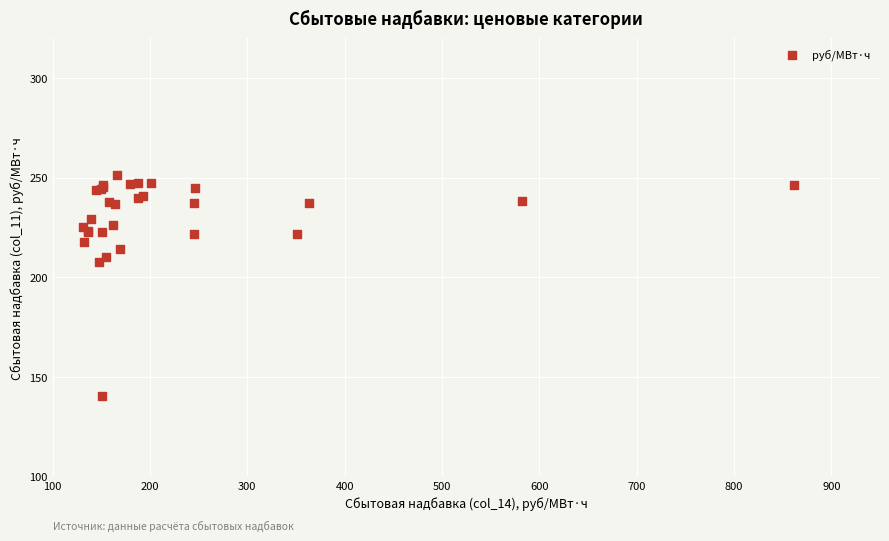

What Y value in the scatter plot is closest to 195?

207.5